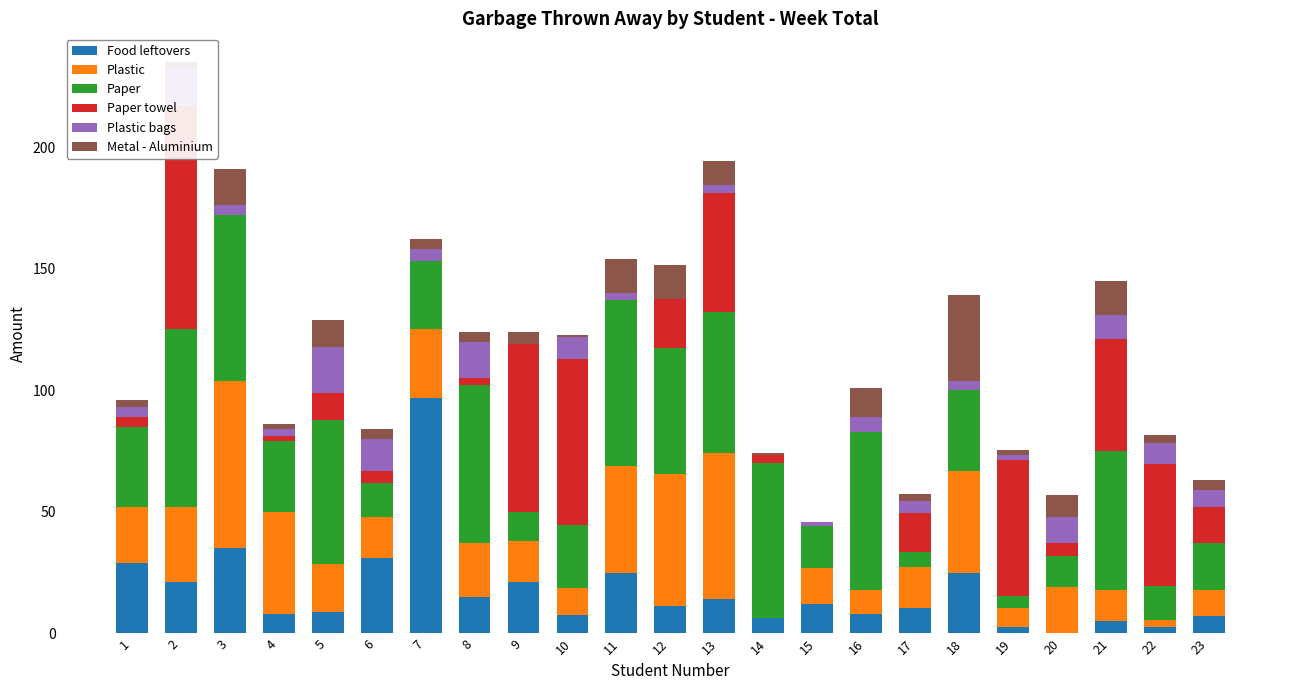

Reading left to right, list all the values displayed in this chart.

Food leftovers: 1=29.0	2=21.0	3=35.0	4=8.0	5=8.7	6=31.0	7=97.0	8=15.0	9=21.0	10=7.8	11=25.0	12=11.4	13=14.2	14=6.2	15=12.0	16=8.0	17=10.5	18=25.0	19=2.5	20=0.0	21=5.0	22=2.5	23=7.0
Plastic: 1=23.0	2=31.0	3=69.0	4=42.0	5=20.0	6=17.0	7=28.0	8=22.0	9=17.0	10=11.0	11=44.0	12=54.0	13=60.0	14=0.0	15=15.0	16=10.0	17=17.0	18=42.0	19=8.0	20=19.0	21=13.0	22=3.0	23=11.0
Paper: 1=33.0	2=73.0	3=68.0	4=29.0	5=59.0	6=14.0	7=28.0	8=65.0	9=12.0	10=26.0	11=68.0	12=52.0	13=58.0	14=64.0	15=17.0	16=65.0	17=6.0	18=33.0	19=5.0	20=13.0	21=57.0	22=14.0	23=19.0
Paper towel: 1=4.0	2=92.0	3=0.0	4=2.0	5=11.0	6=5.0	7=0.0	8=3.0	9=69.0	10=68.0	11=0.0	12=20.0	13=49.0	14=3.0	15=0.0	16=0.0	17=16.0	18=0.0	19=56.0	20=5.0	21=46.0	22=50.0	23=15.0
Plastic bags: 1=4.0	2=16.0	3=4.0	4=3.0	5=19.0	6=13.0	7=5.0	8=15.0	9=0.0	10=9.0	11=3.0	12=0.0	13=3.0	14=0.0	15=2.0	16=6.0	17=5.0	18=4.0	19=2.0	20=11.0	21=10.0	22=9.0	23=7.0
Metal - Aluminium: 1=3.0	2=2.0	3=15.0	4=2.0	5=11.0	6=4.0	7=4.0	8=4.0	9=5.0	10=1.0	11=14.0	12=14.0	13=10.0	14=1.0	15=0.0	16=12.0	17=3.0	18=35.0	19=2.0	20=9.0	21=14.0	22=3.0	23=4.0